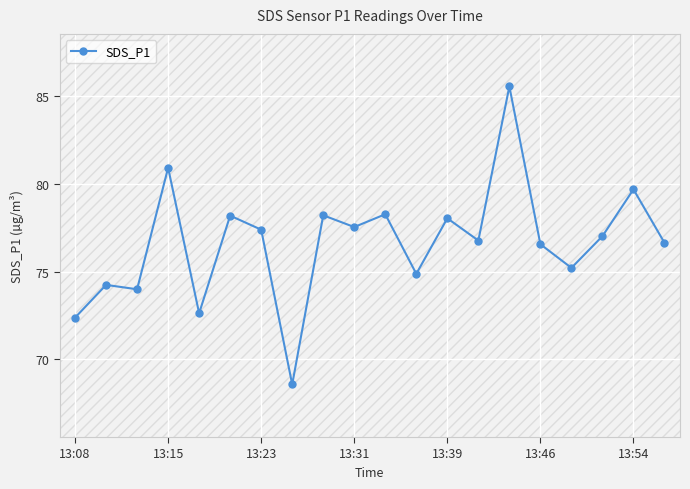

What is the maximum value shown in the chart?

85.6